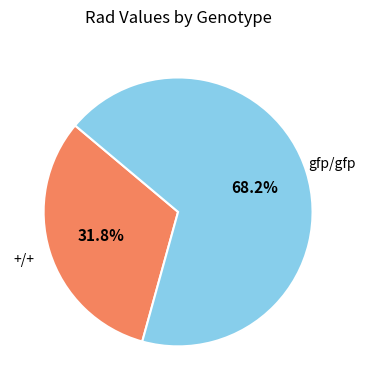

Is there a majority slice in this chart?

Yes